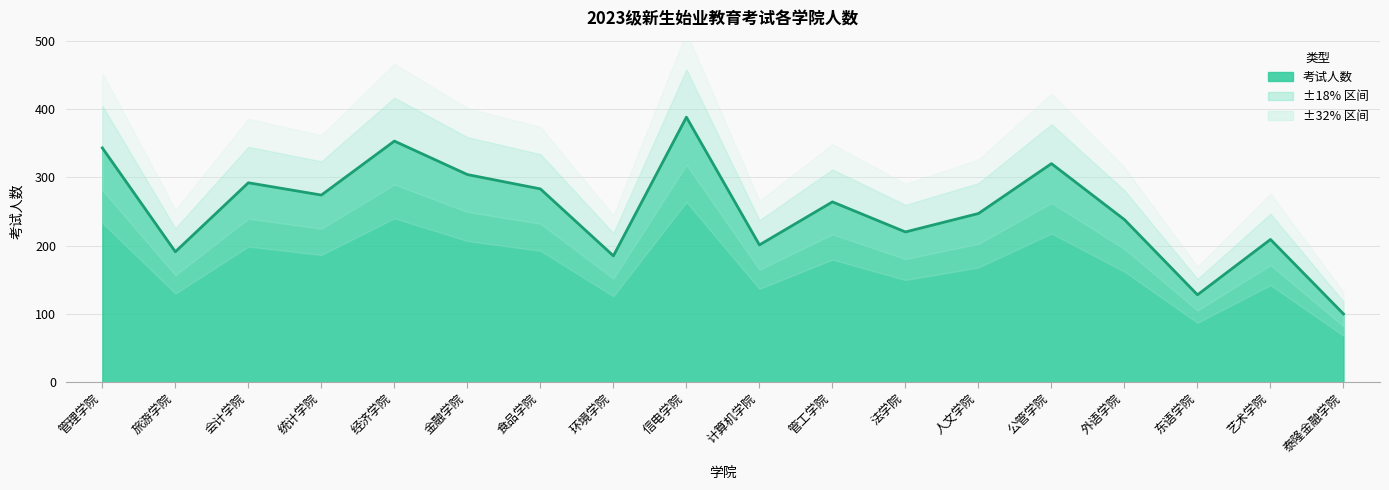

What is the label of the 4th point from the left?

统计学院